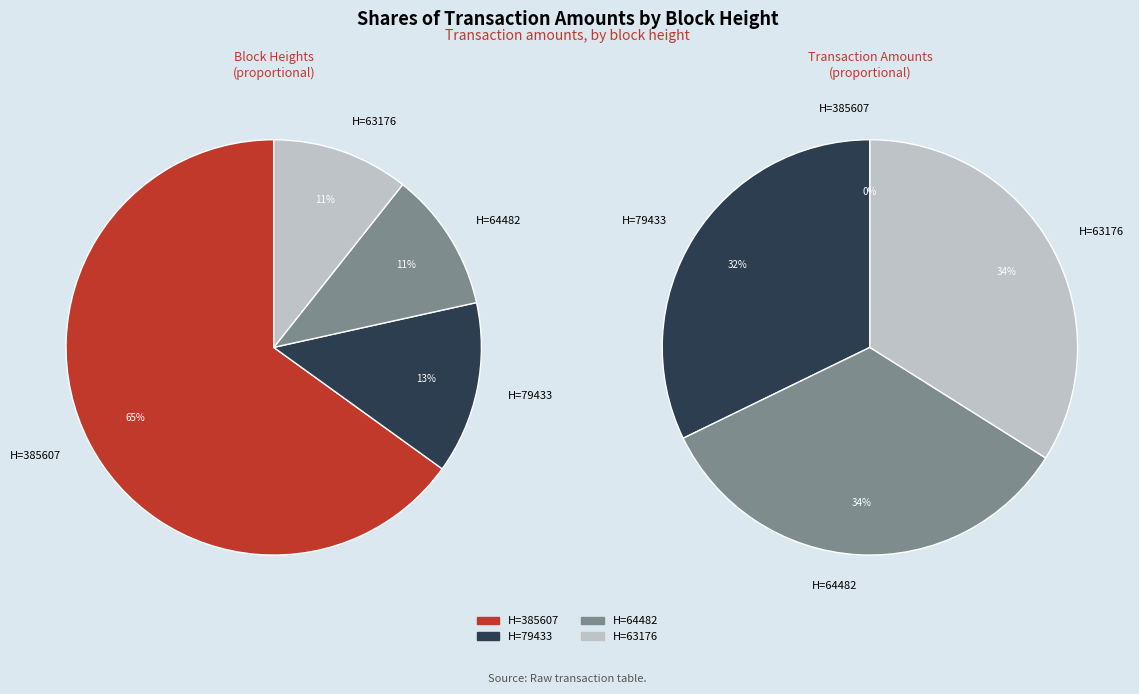

Which has a higher value, Height 79433 or Height 385607?

Height 79433